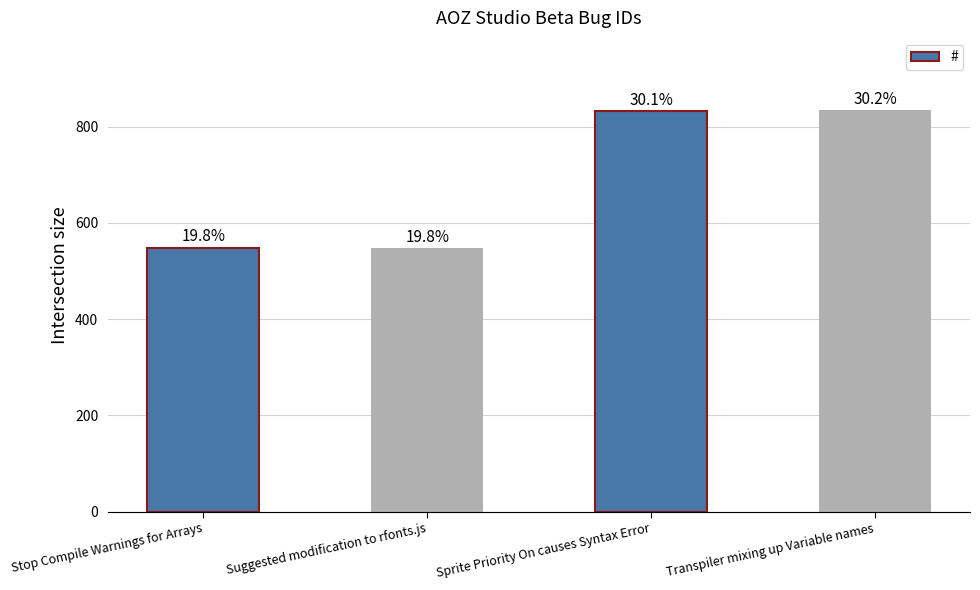

How many bars are there in total?

4